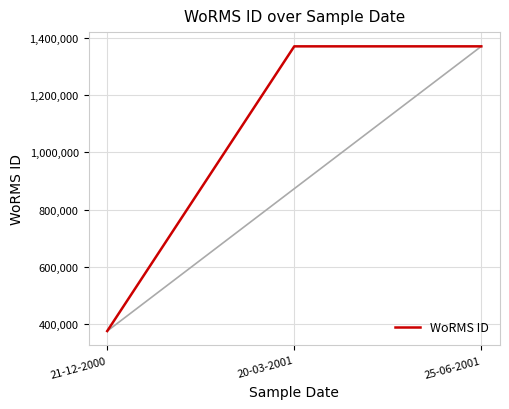

Count the number of data series in this chart.

1